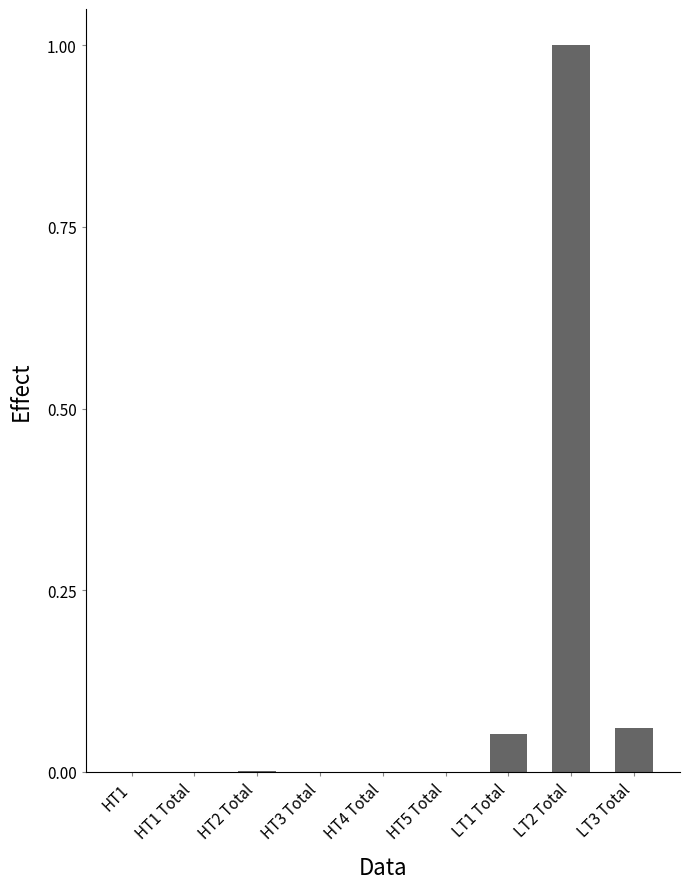

What is the sum of the values at LT1 Total and LT2 Total?

1.1